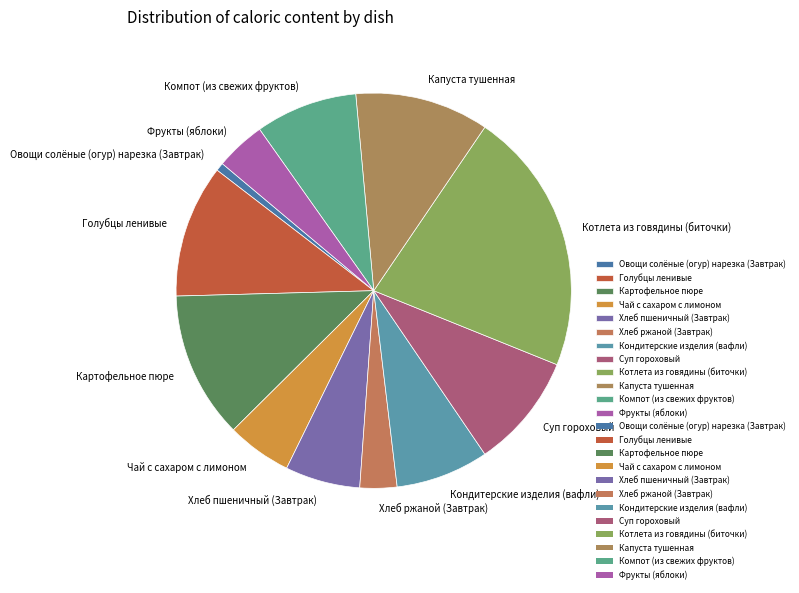

Is it true that Овощи солёные (огур) нарезка (Завтрак) is 1% of the pie?

True